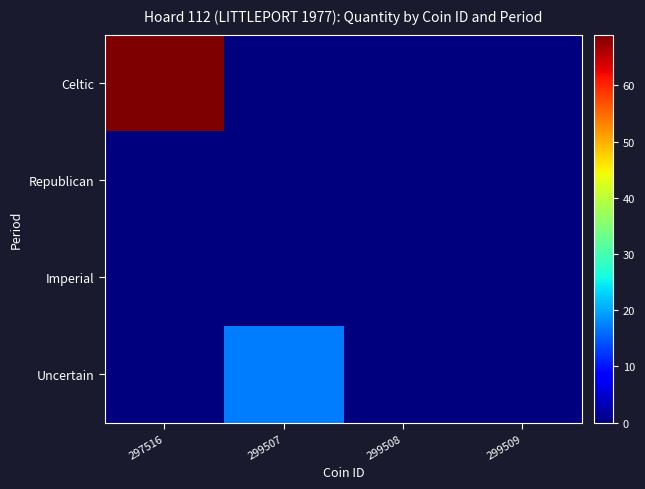

At how many categories does at least one series exceed 47?

1